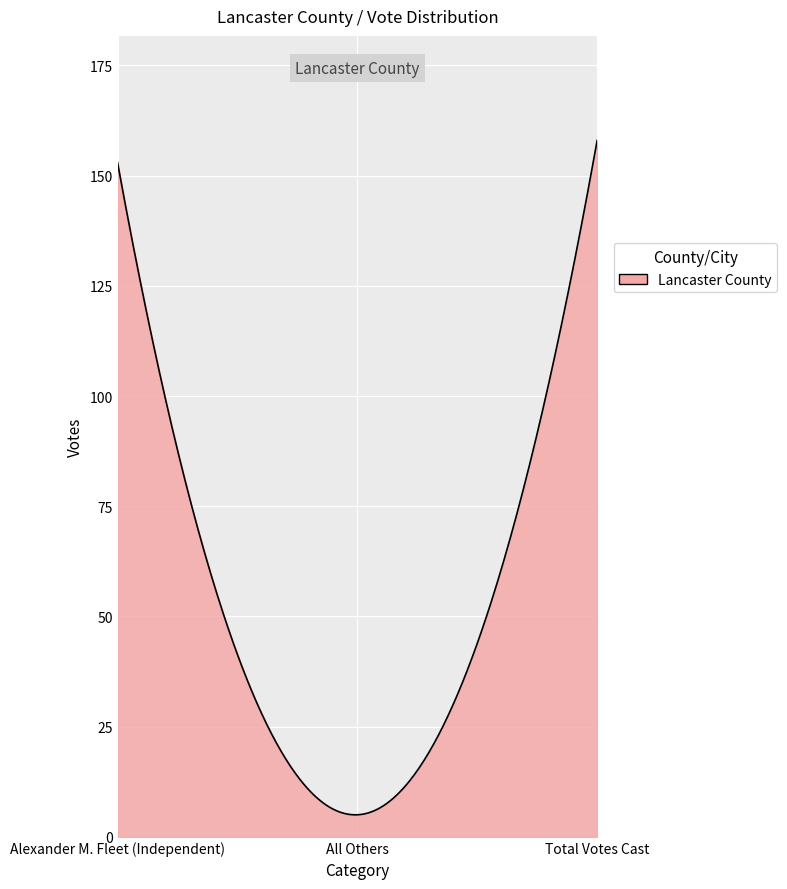

Count the number of categories in the chart.

300